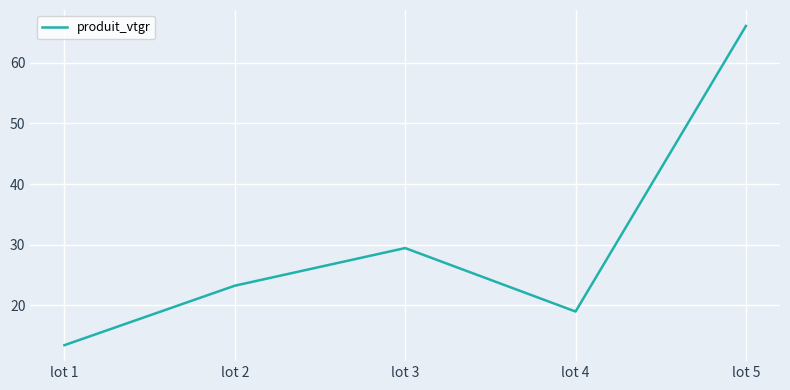

Which label corresponds to the largest value in the chart?

lot 5